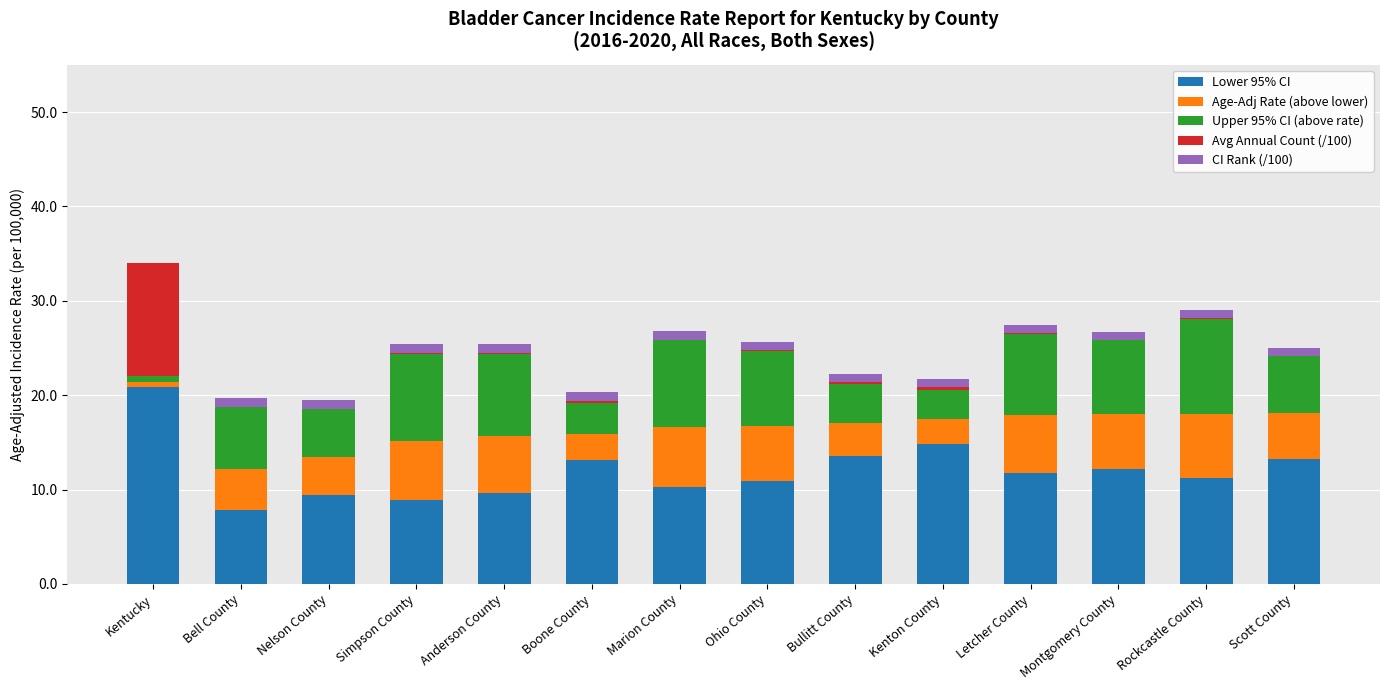

Is it true that Lower 95% CI equals 16.5 at Ohio County?

False